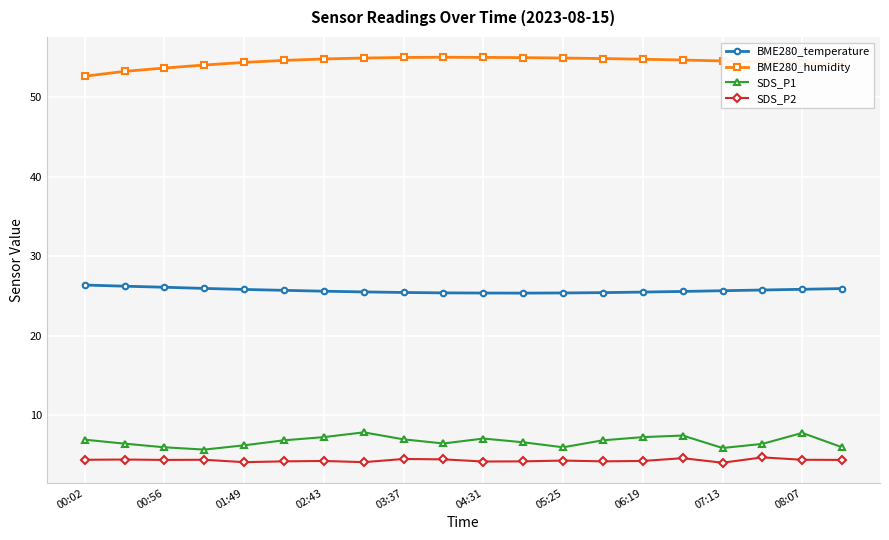

What is the value of the BME280_humidity point at the 7th from the left?

54.8